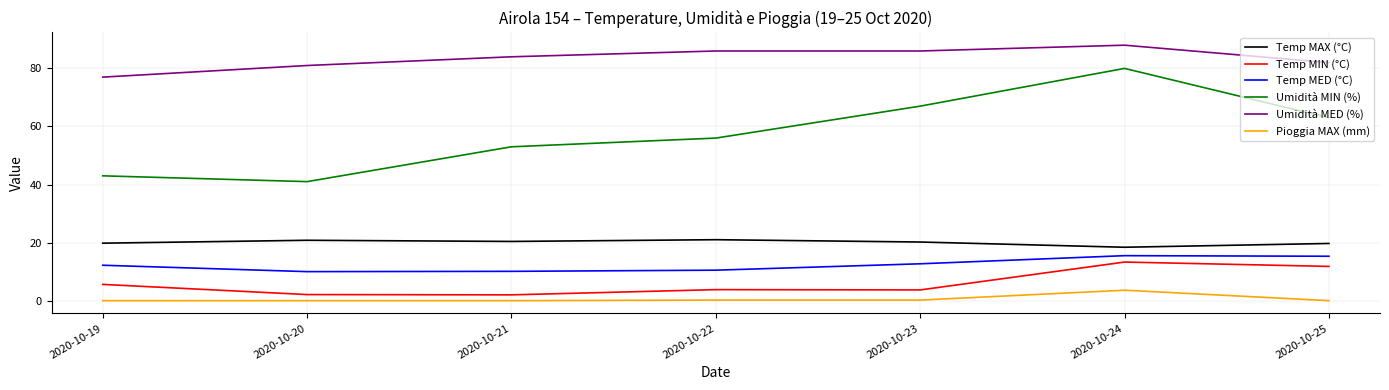

Is this an area chart (filled region under the line)?

No